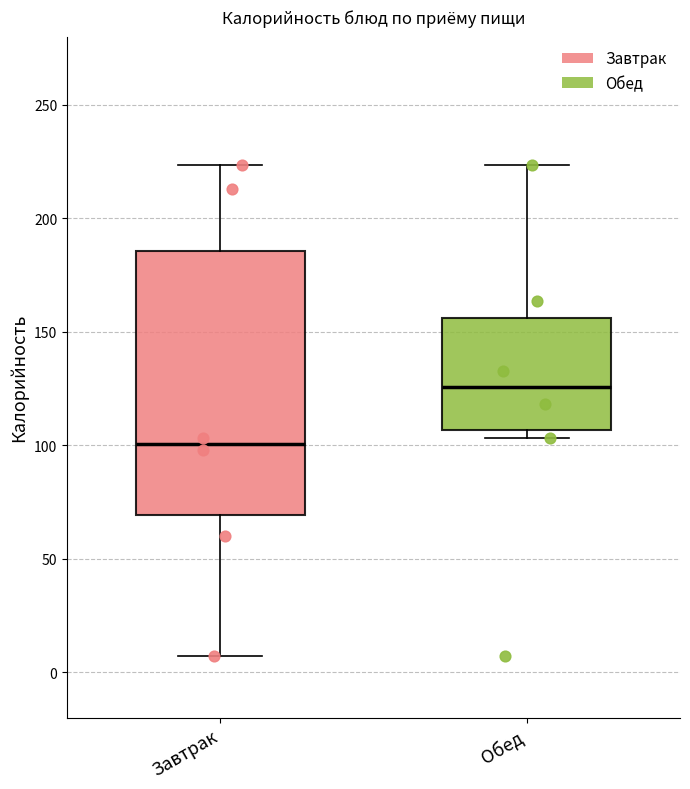

Which box has the highest median line?

Обед